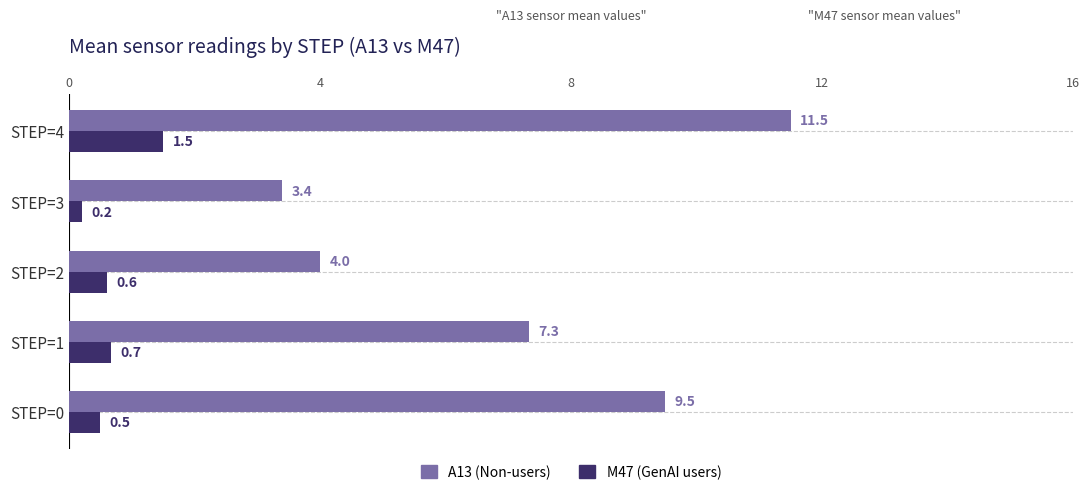

What is the maximum value shown in the chart?

11.5